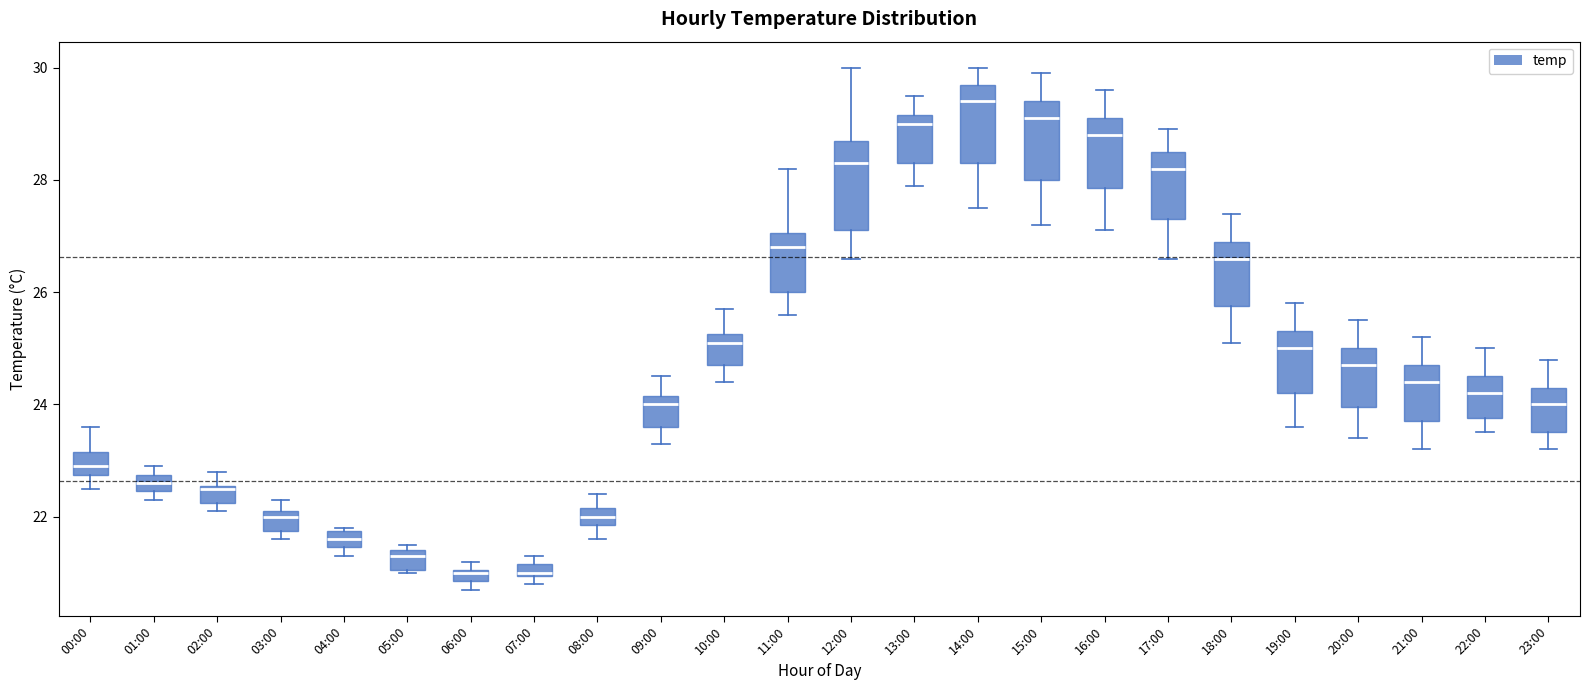

Which box has the highest median line?

14:00